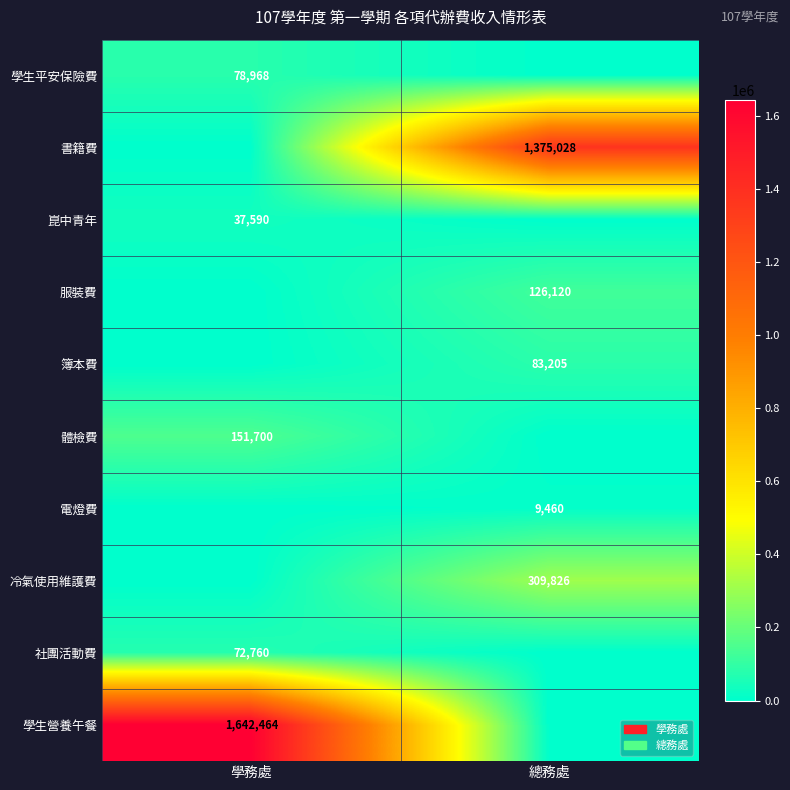

At which category is the sum across all series the highest?

學務處